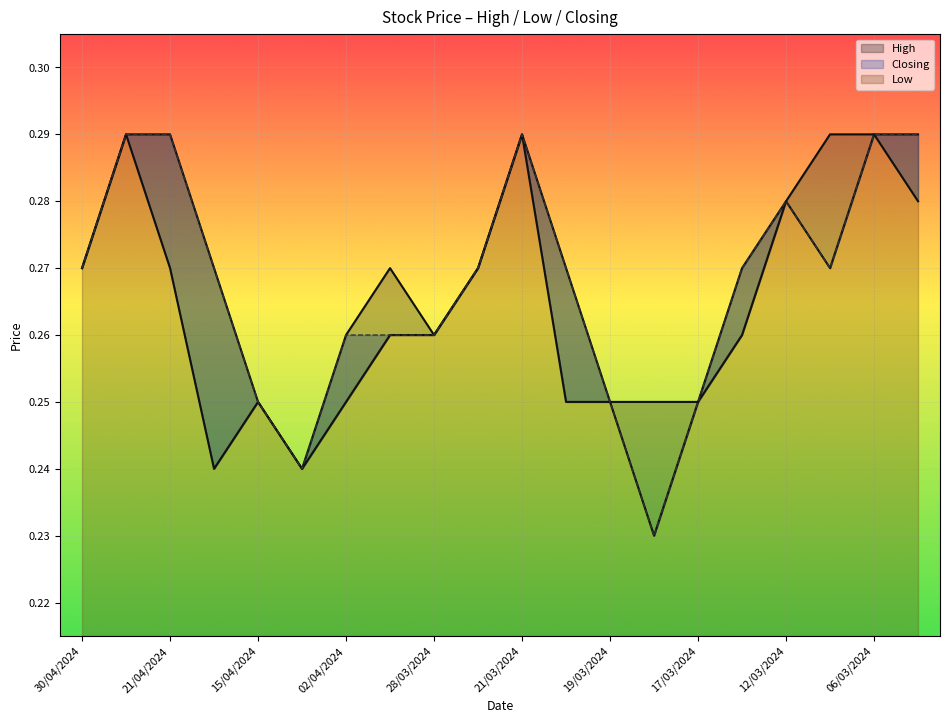

True or false: Closing and High intersect in this chart.

False